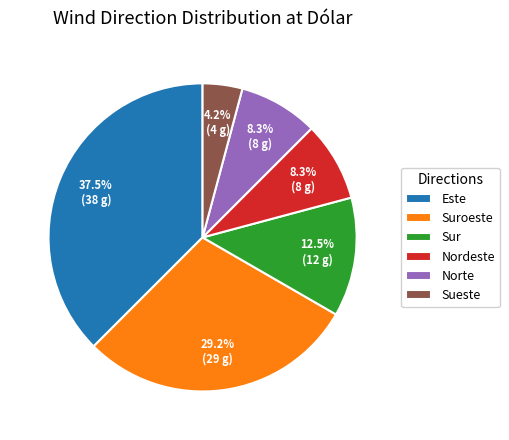

Does Suroeste account for over 50% of the chart?

No